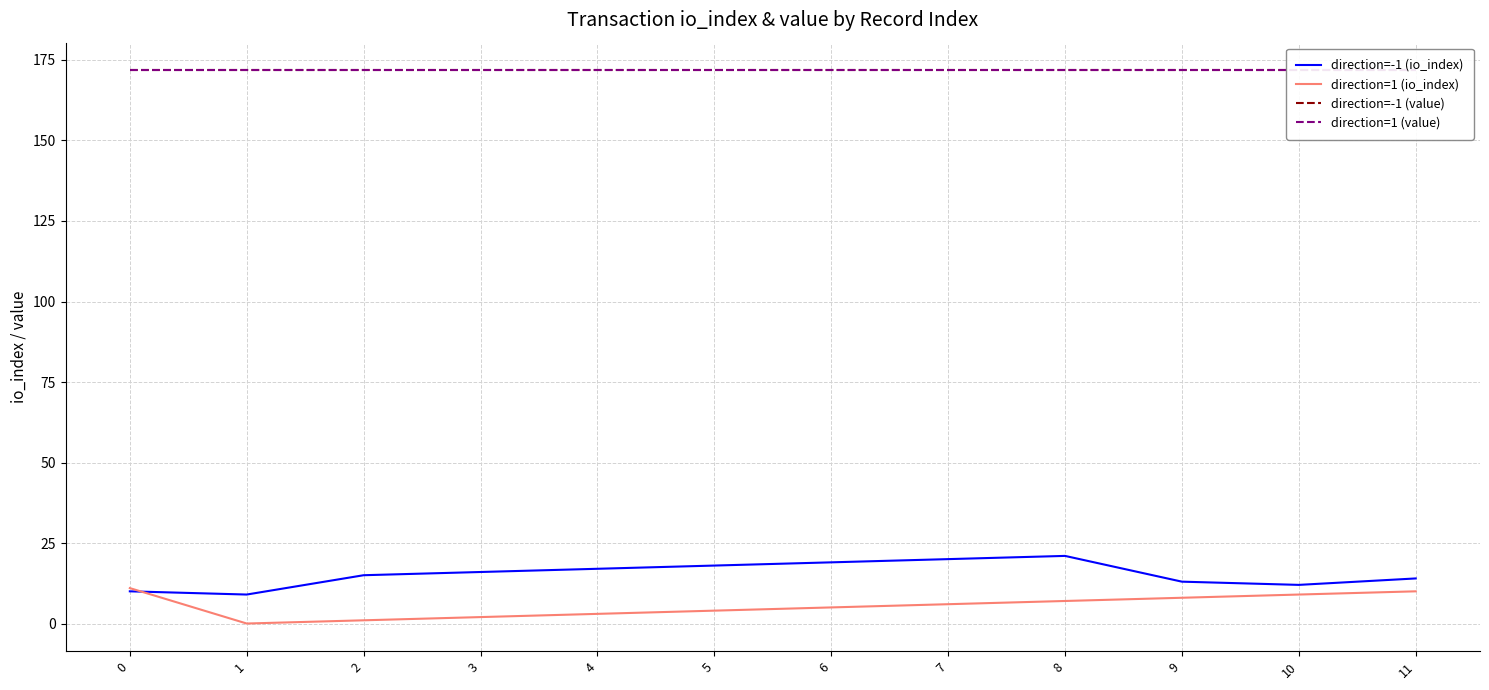

Rank the series by their maximum value, from highest to lowest.

direction=-1 (value), direction=1 (value), direction=-1 (io_index), direction=1 (io_index)